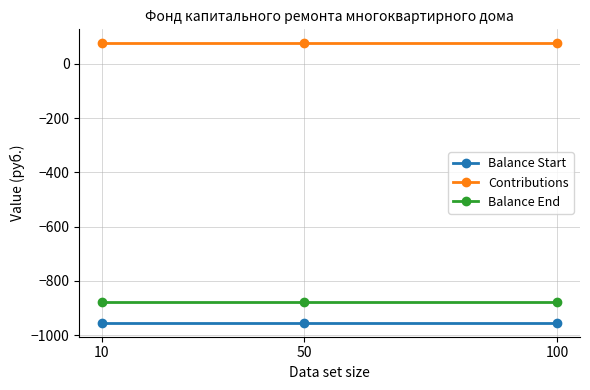

What value does the Balance Start series have at 50?

-954.4